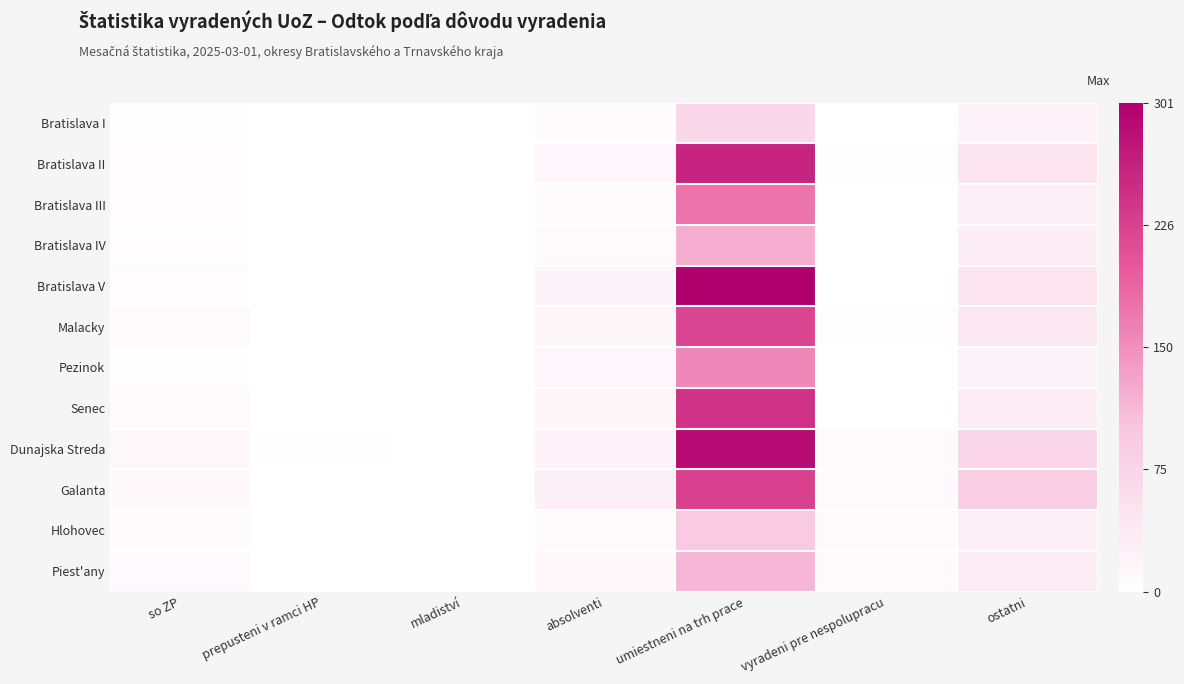

List the labels in order of Bratislava V value, smallest first.

prepusteni v ramci HP, mladiství, vyradeni pre nespolupracu, so ZP, absolventi, ostatni, umiestneni na trh prace